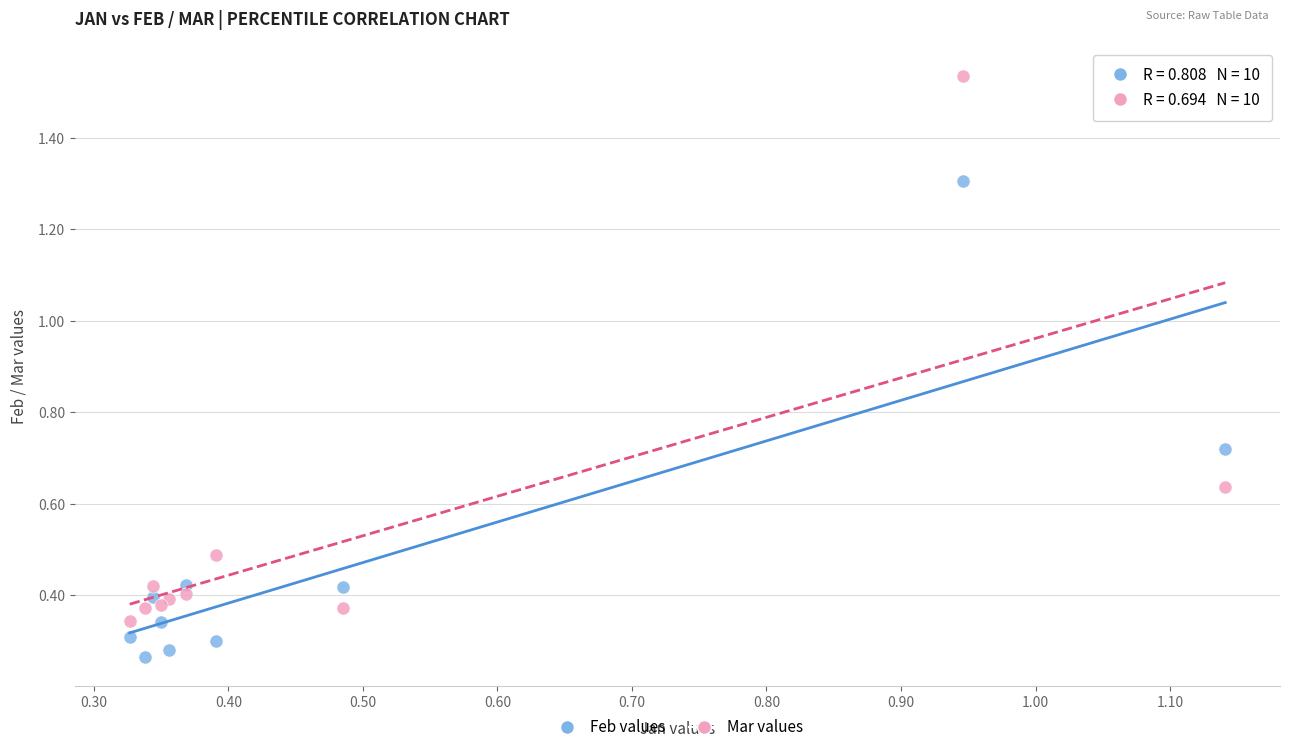

Which series has the largest Y range (max minus min)?

Mar values